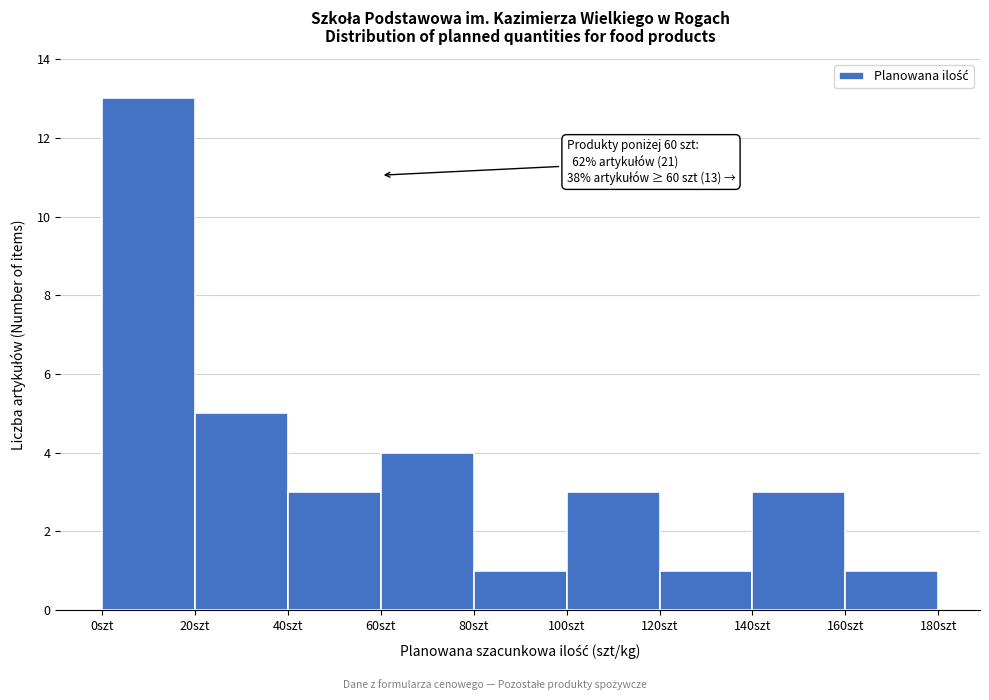

Over which range of the x-axis is the bar tallest?

0 to 20